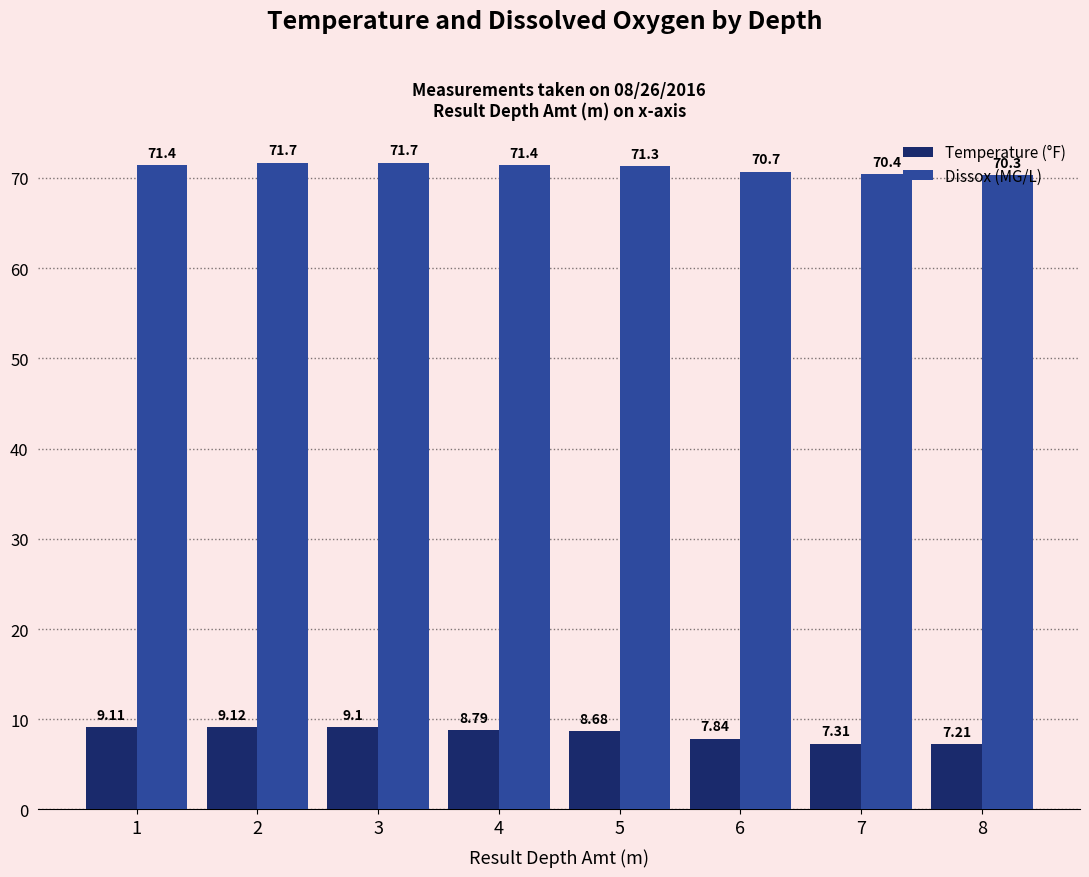

What is the difference between the second highest and minimum values in the Temperature (°F) series?

1.9